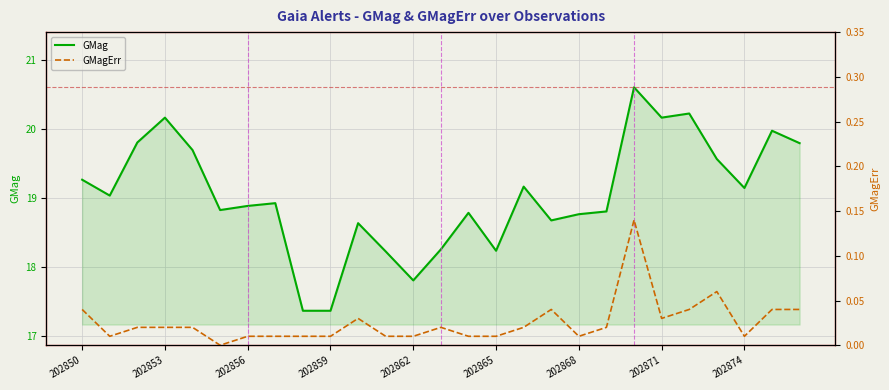

Reading left to right, list all the values displayed in this chart.

GMag: 19.3	19.0	19.8	20.2	19.7	18.8	18.9	18.9	17.4	17.4	18.6	18.2	17.8	18.2	18.8	18.2	19.2	18.7	18.8	18.8	20.6	20.2	20.2	19.6	19.1	20.0	19.8
GMagErr: 0.0	0.0	0.0	0.0	0.0	0.0	0.0	0.0	0.0	0.0	0.0	0.0	0.0	0.0	0.0	0.0	0.0	0.0	0.0	0.0	0.1	0.0	0.0	0.1	0.0	0.0	0.0